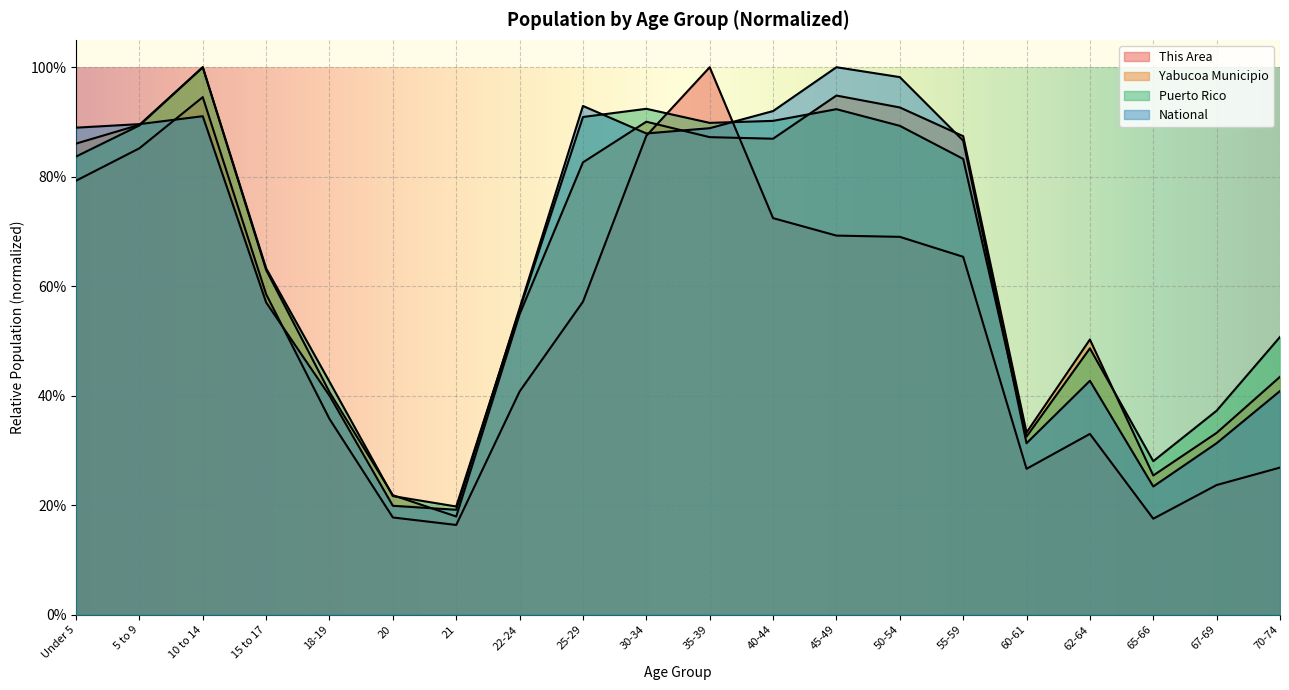

How many lines are shown in the chart?

4